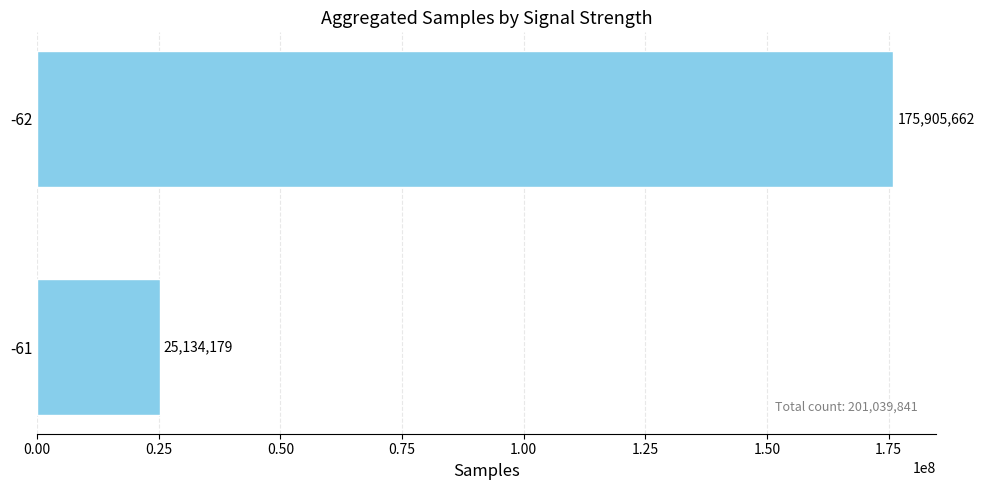

What is the greatest value displayed?

175905662